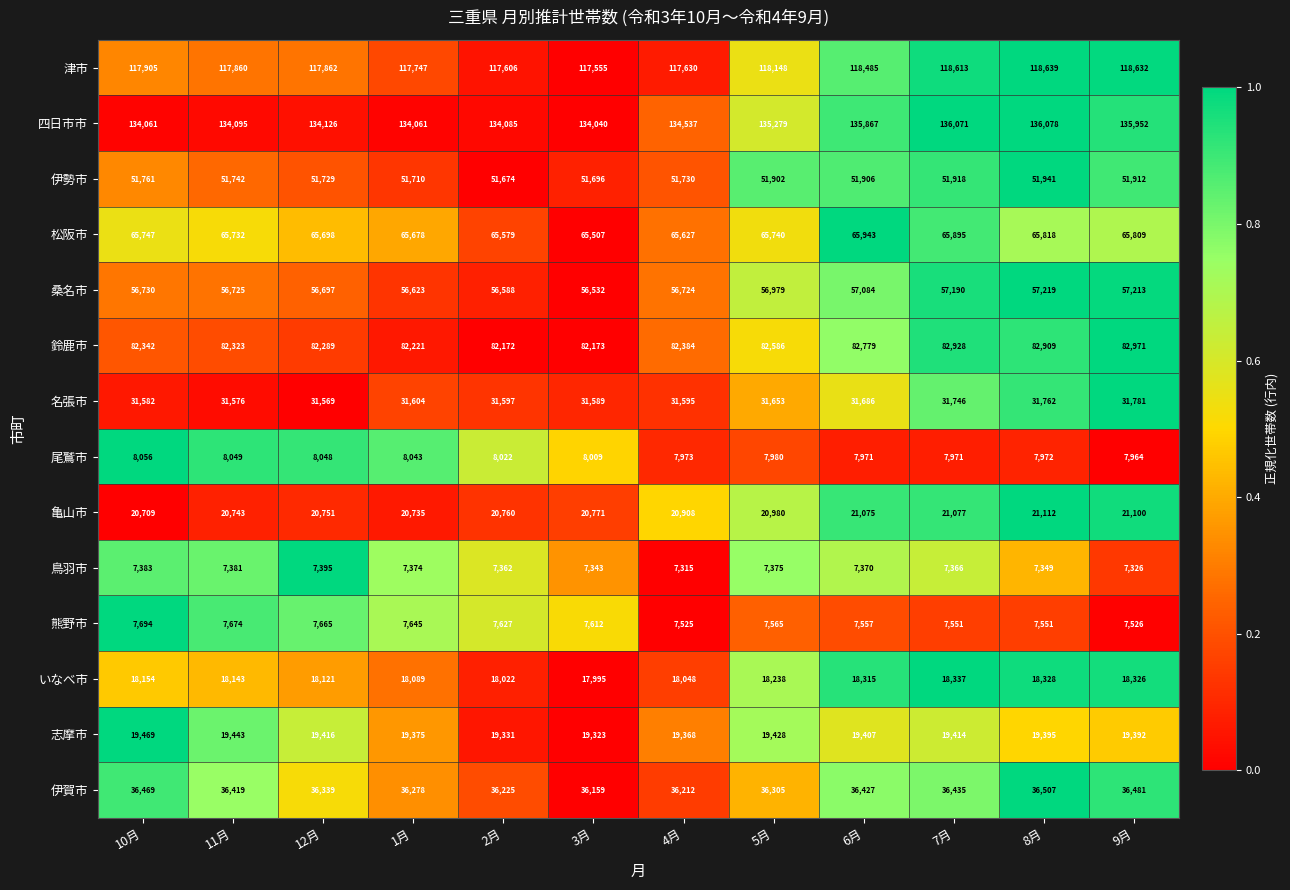

What value does the 伊賀市 series have at 5月?

36305